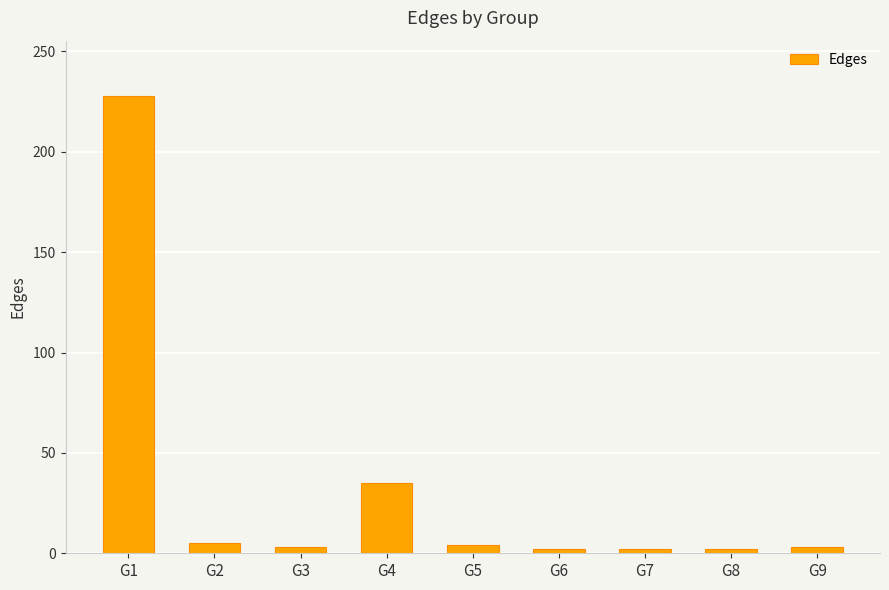

At which label is the value closest to 115?

G4